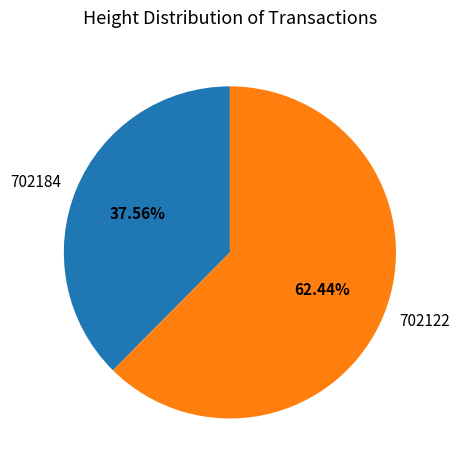

Which slice is the smallest?

702184